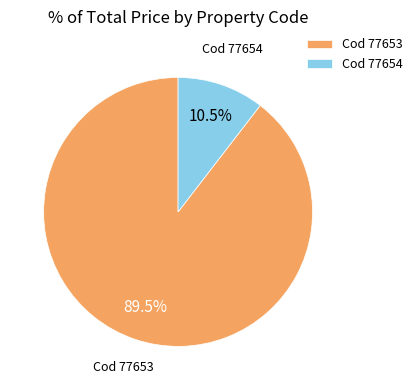

How many segments does this pie chart have?

2